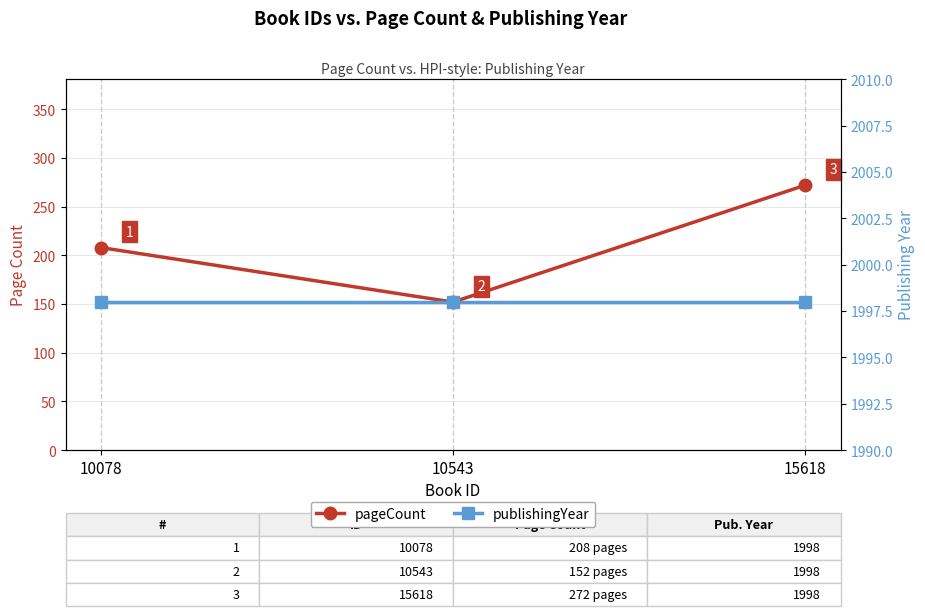

What are all the series names shown in the legend?

pageCount, publishingYear